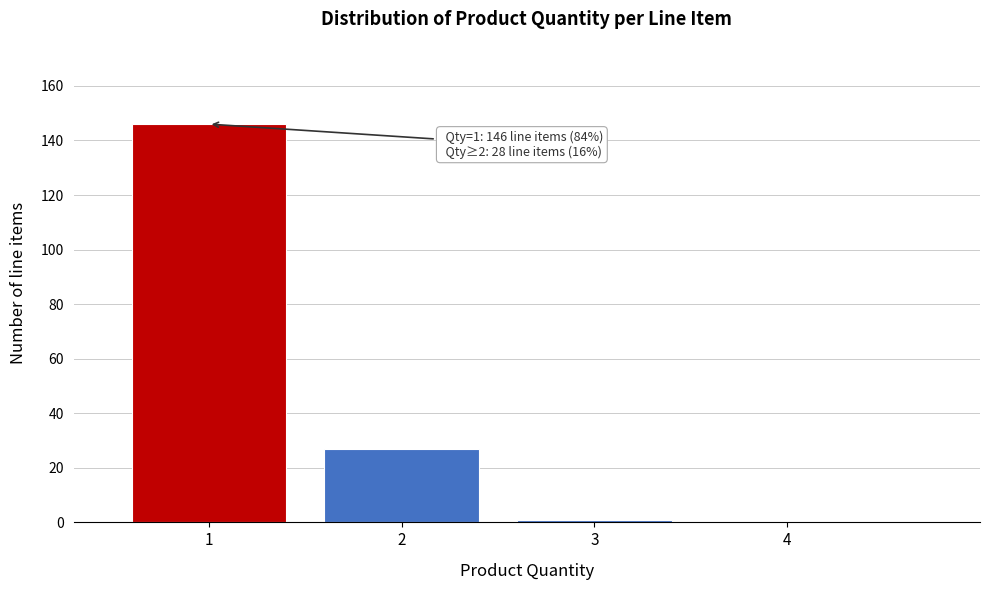

Which range on the x-axis has the tallest bar?

0.5 to 1.5